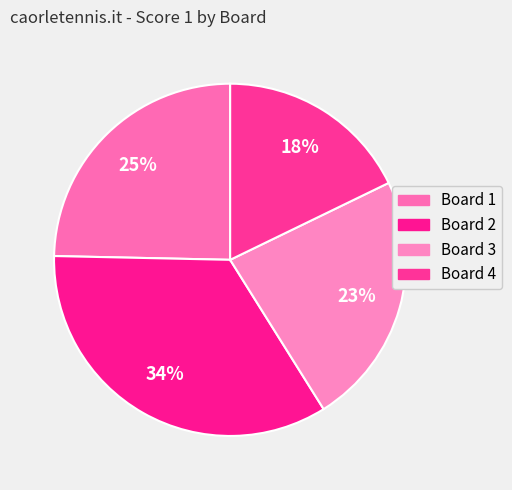

The Board 2 slice represents 34% of the pie. True or false?

True